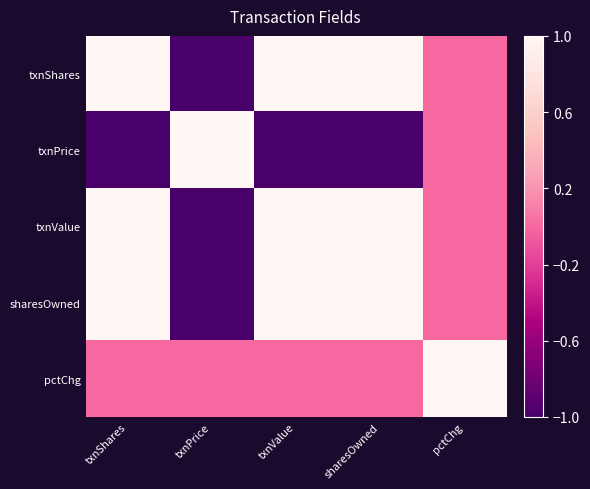

What is the total value across all series at txnValue?

3.5